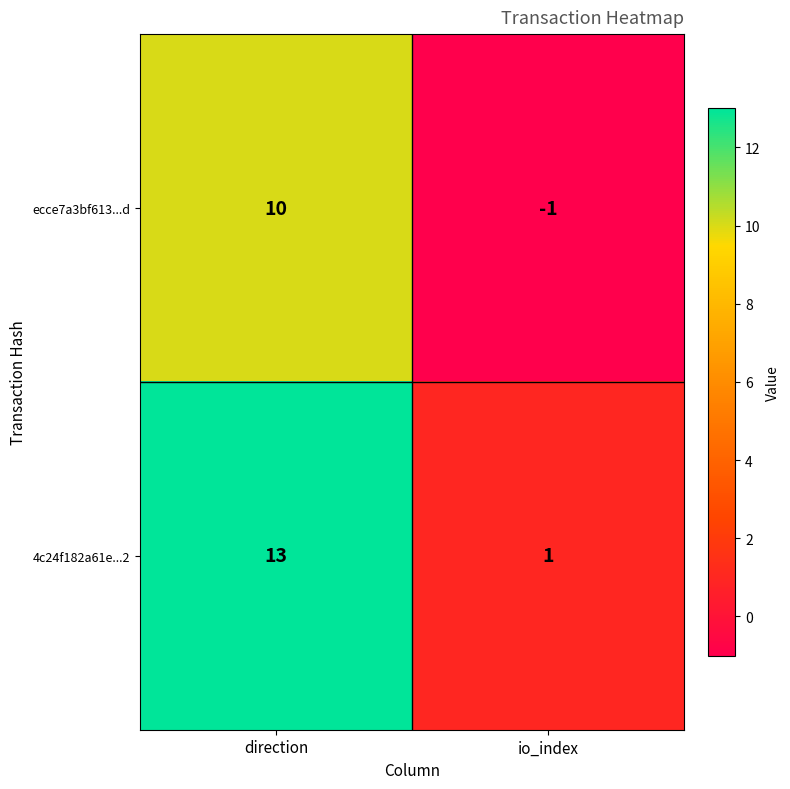

Is it true that 4c24f182a61e...2 equals 2 at io_index?

False